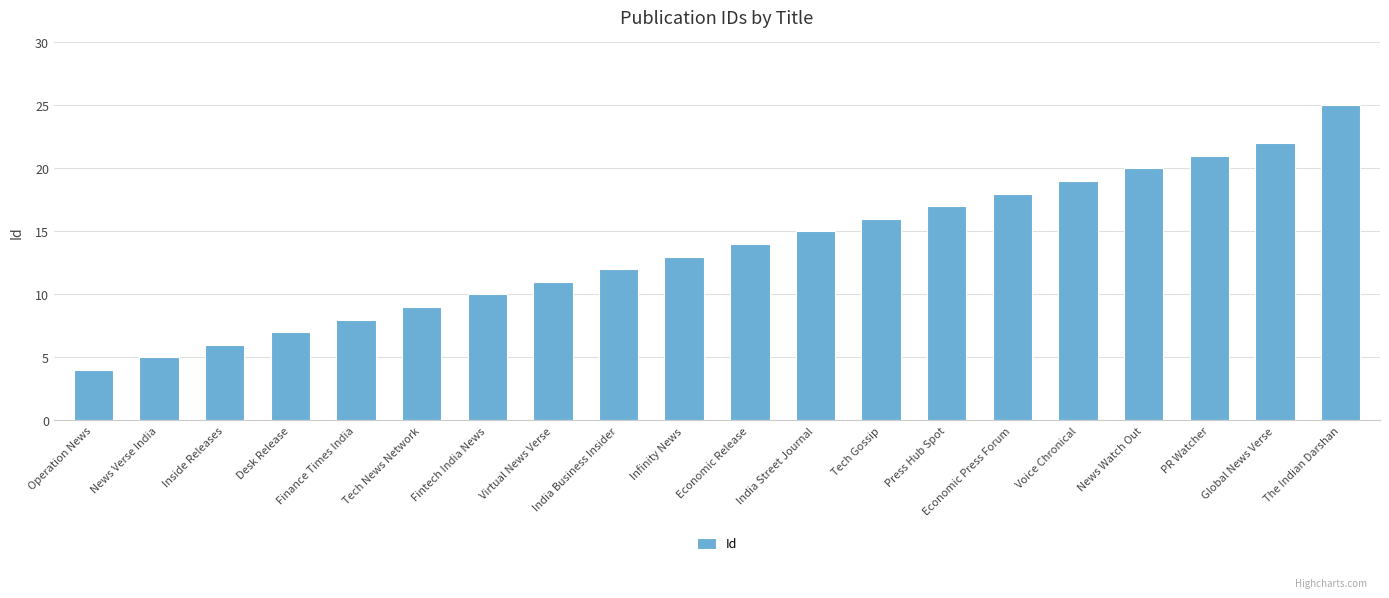

The chart shows a value of 16 at Virtual News Verse. True or false?

False